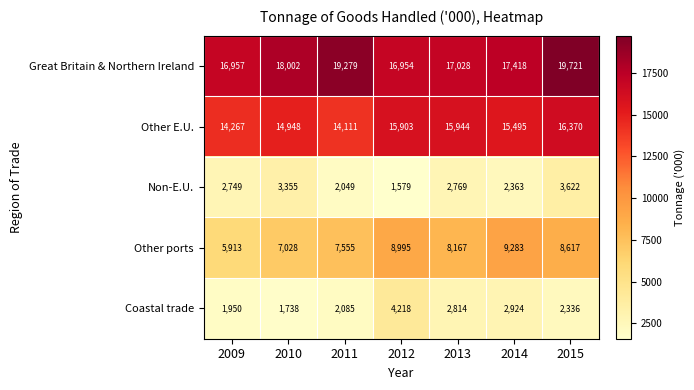

Where does the Great Britain & Northern Ireland series first go above 17418?

2010